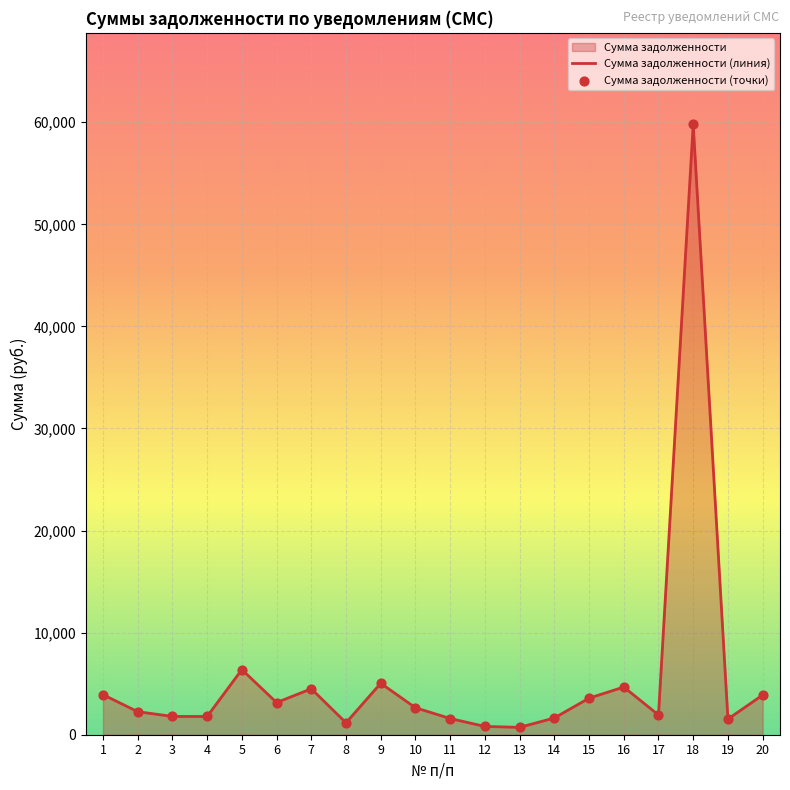

Between 8 and 12, which is larger?

8